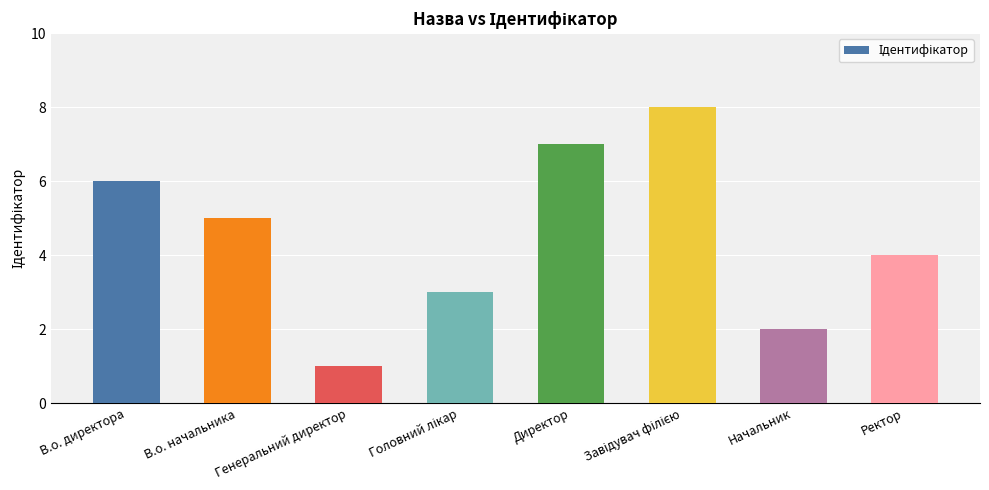

Read the value at Ректор.

4